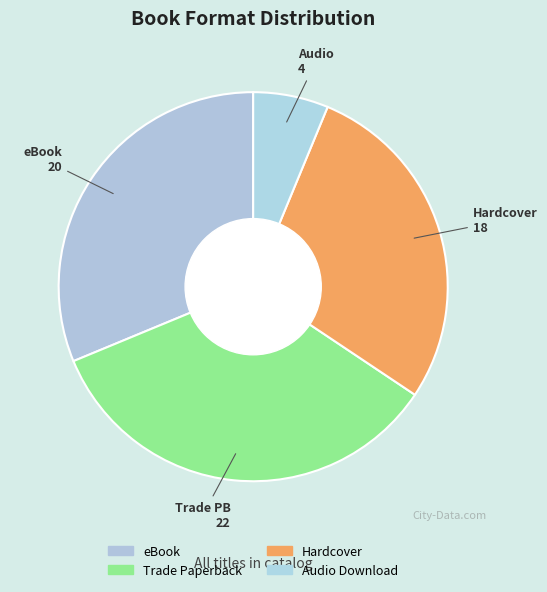

Combined, what portion of the pie is Trade Paperback and Audio Download?

40.6%